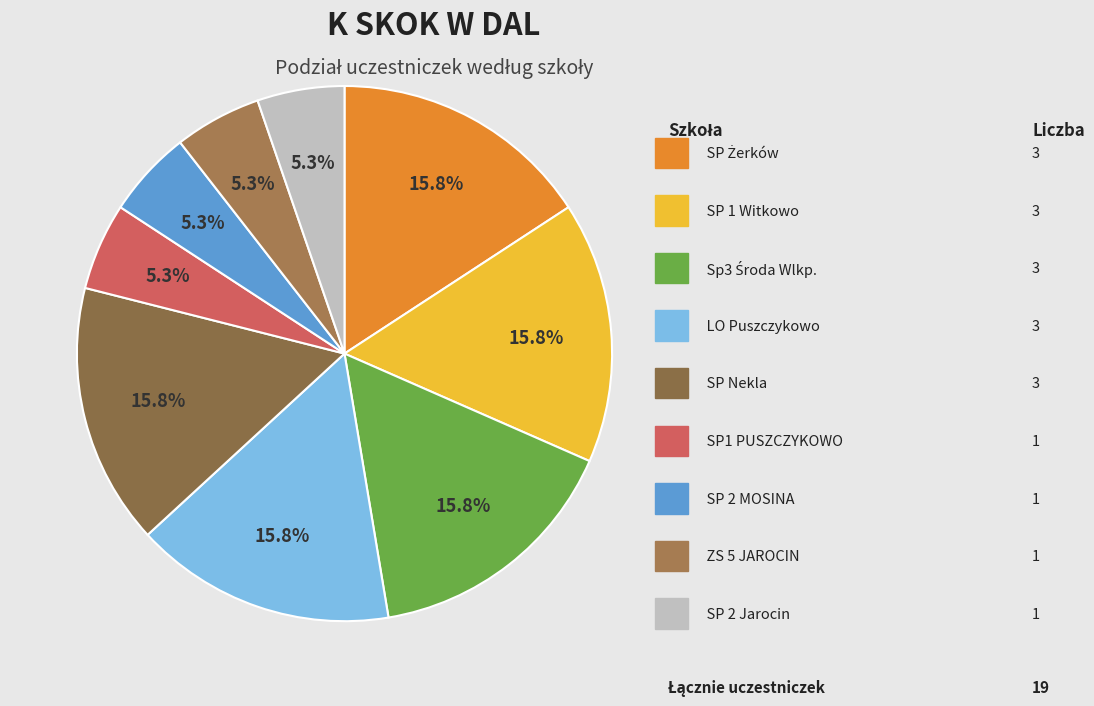

What is the largest slice in the pie chart?

SP Żerków